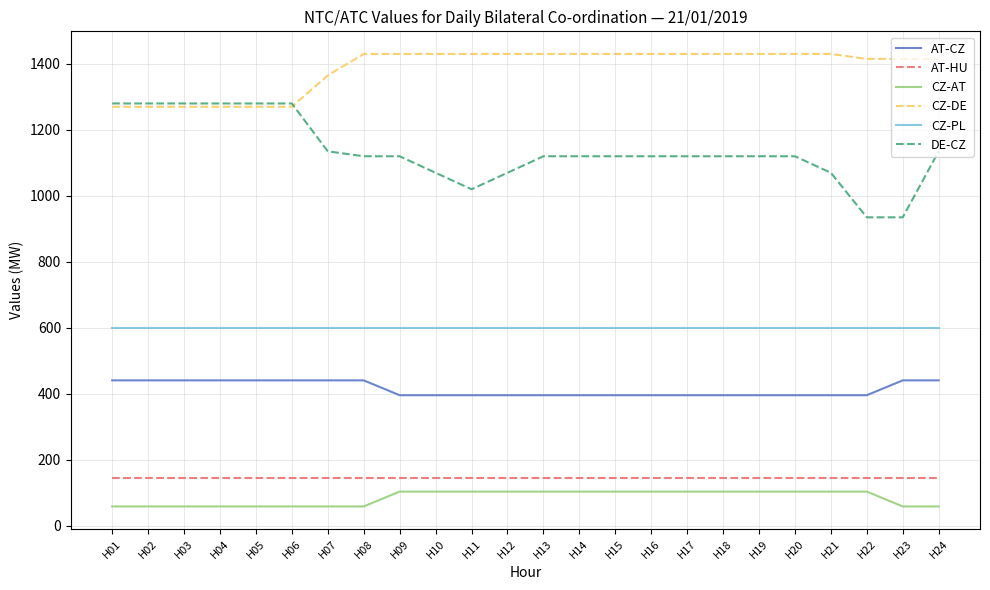

How many CZ-AT values are between 59 and 104?

24